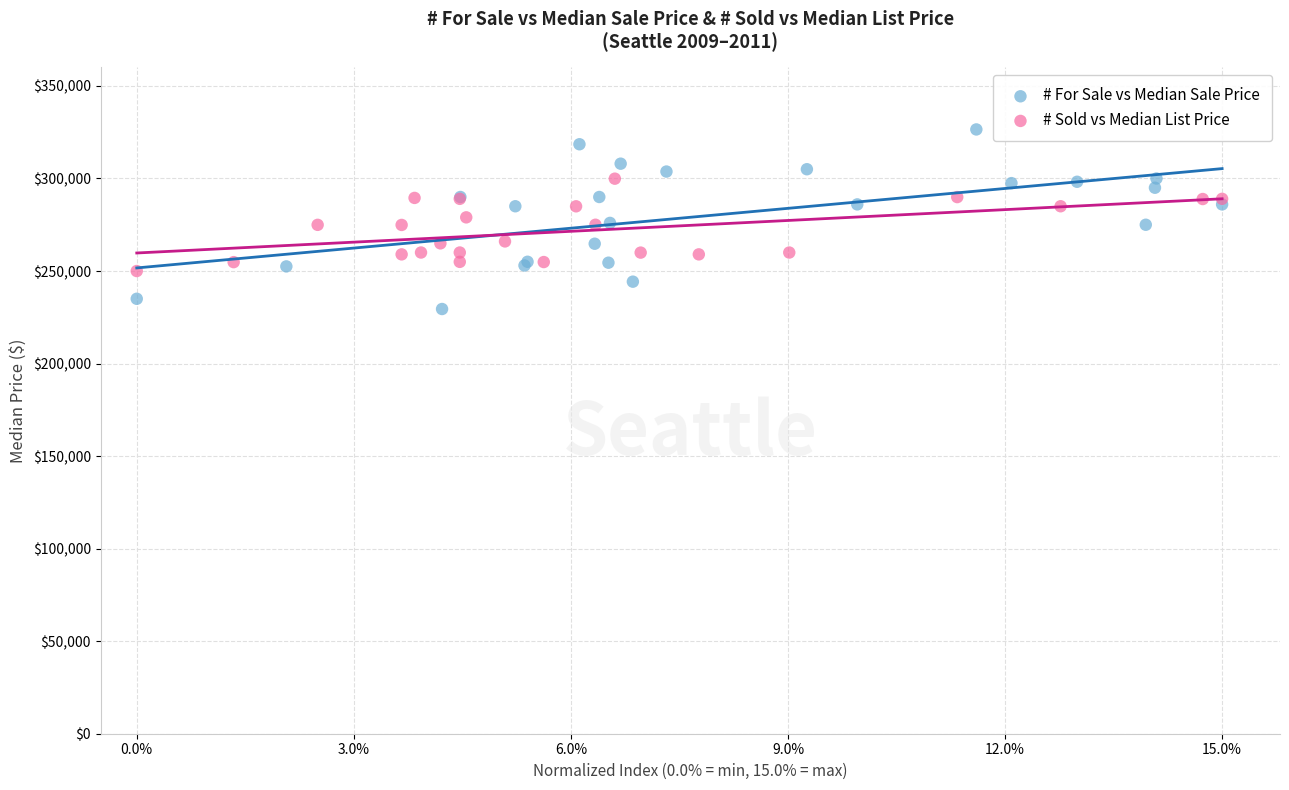

Which series contains the highest Y value?

# For Sale vs Median Sale Price